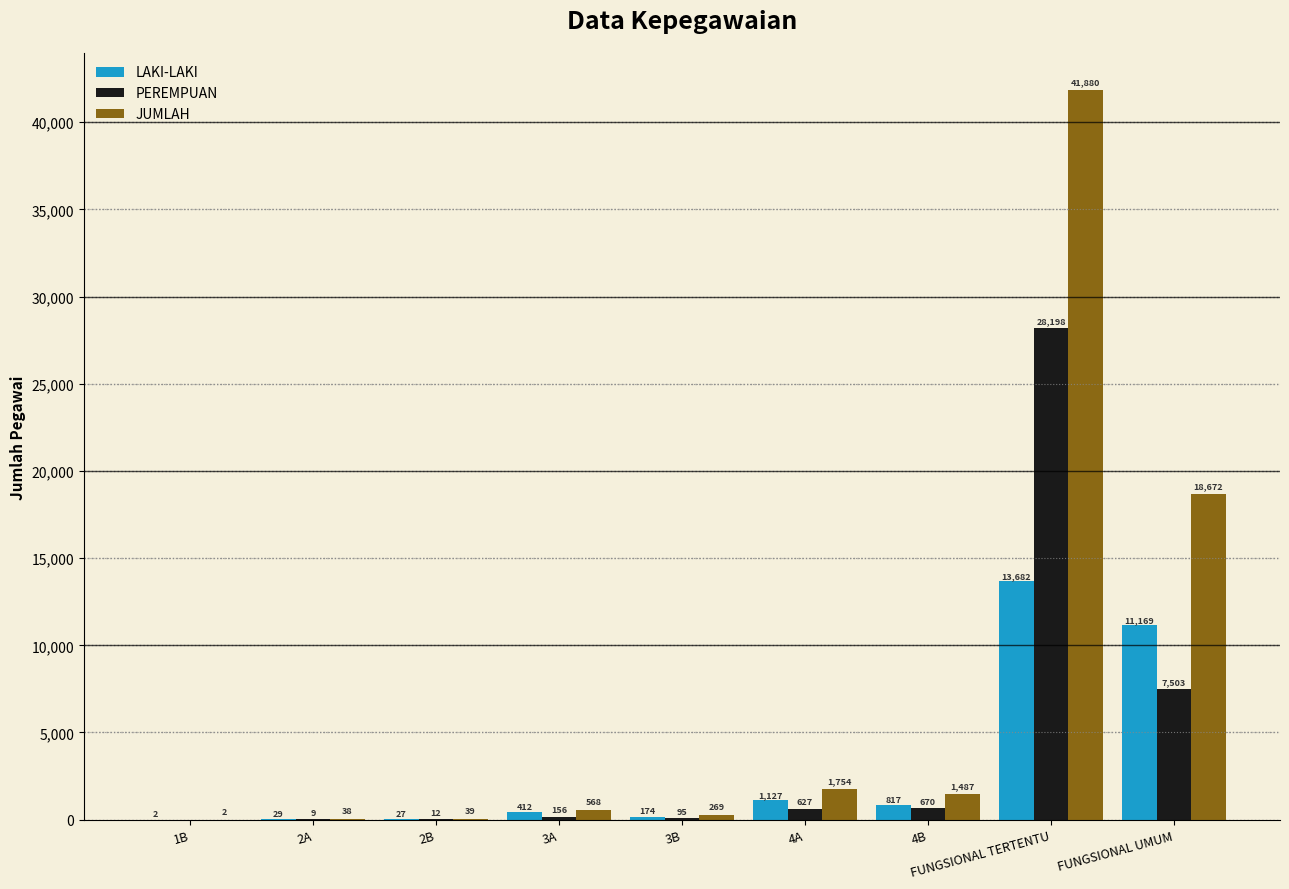

At which category is the sum across all series the highest?

FUNGSIONAL TERTENTU